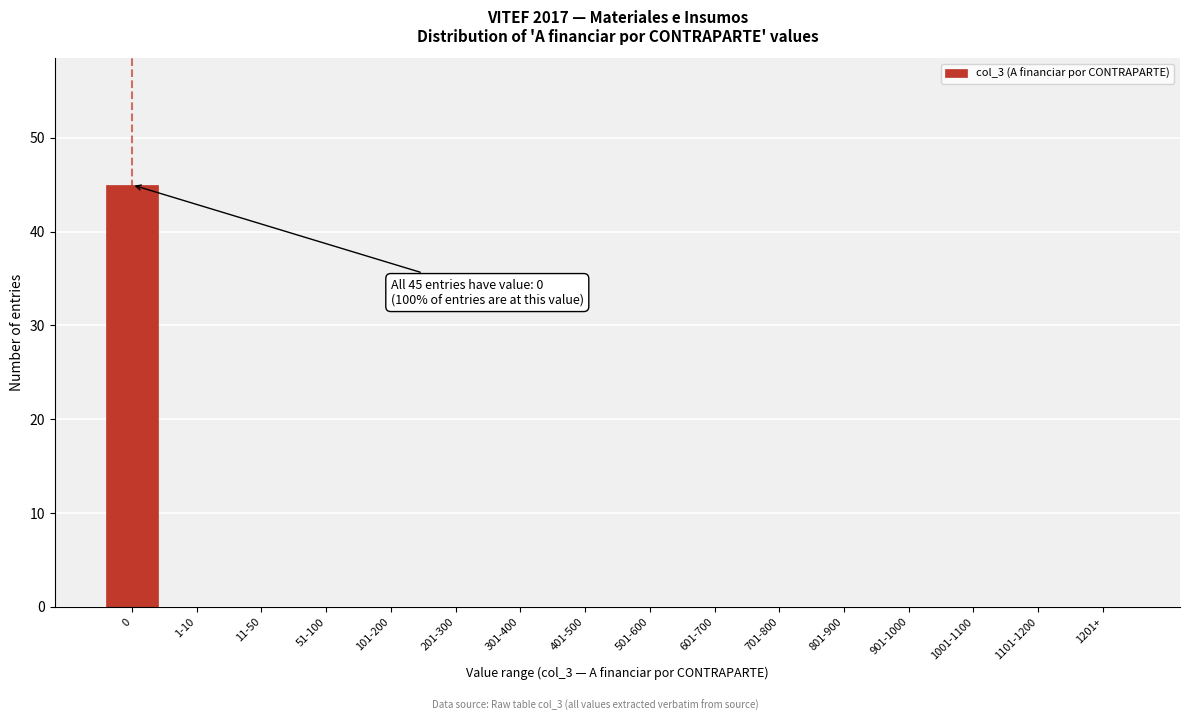

Reading right to left, transcribe all the data shown in this chart.

1201+=0	1101-1200=0	1001-1100=0	901-1000=0	801-900=0	701-800=0	601-700=0	501-600=0	401-500=0	301-400=0	201-300=0	101-200=0	51-100=0	11-50=0	1-10=0	0=45